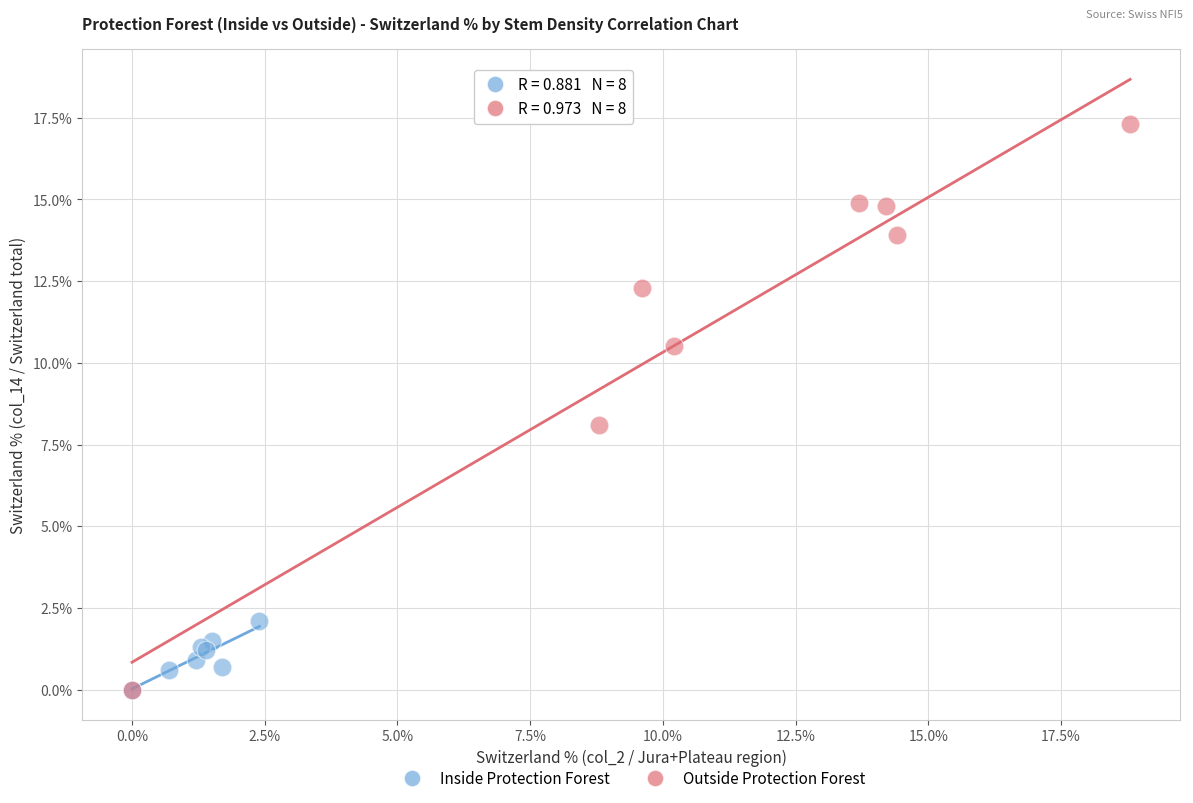

Which series has the largest Y range (max minus min)?

Outside Protection Forest